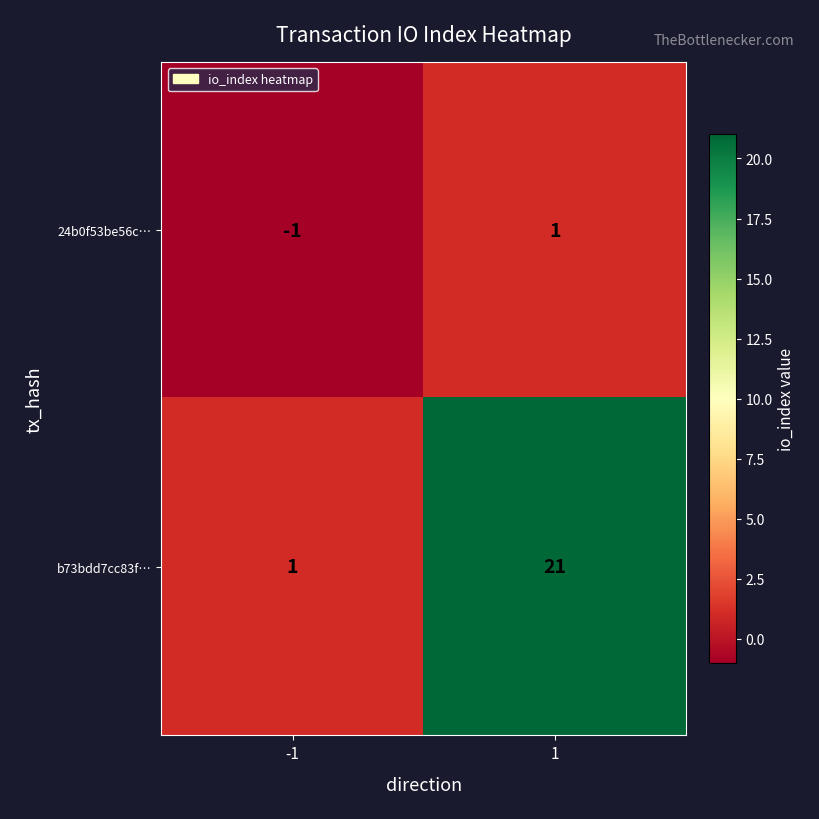

What is the sum of all b73bdd7cc83f… values?

22